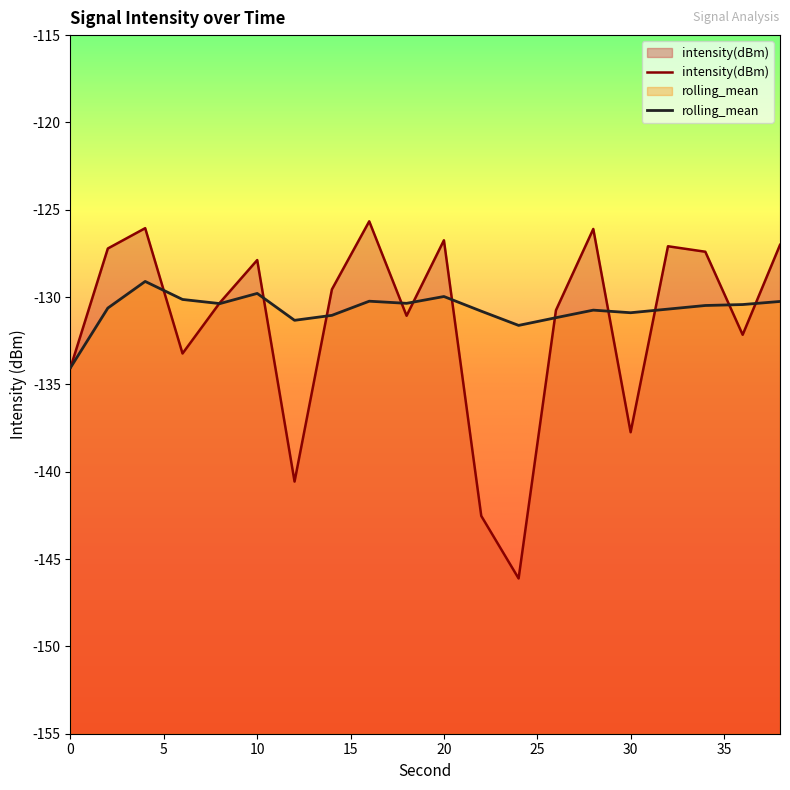

Which category has the highest value in the rolling_mean series?

4